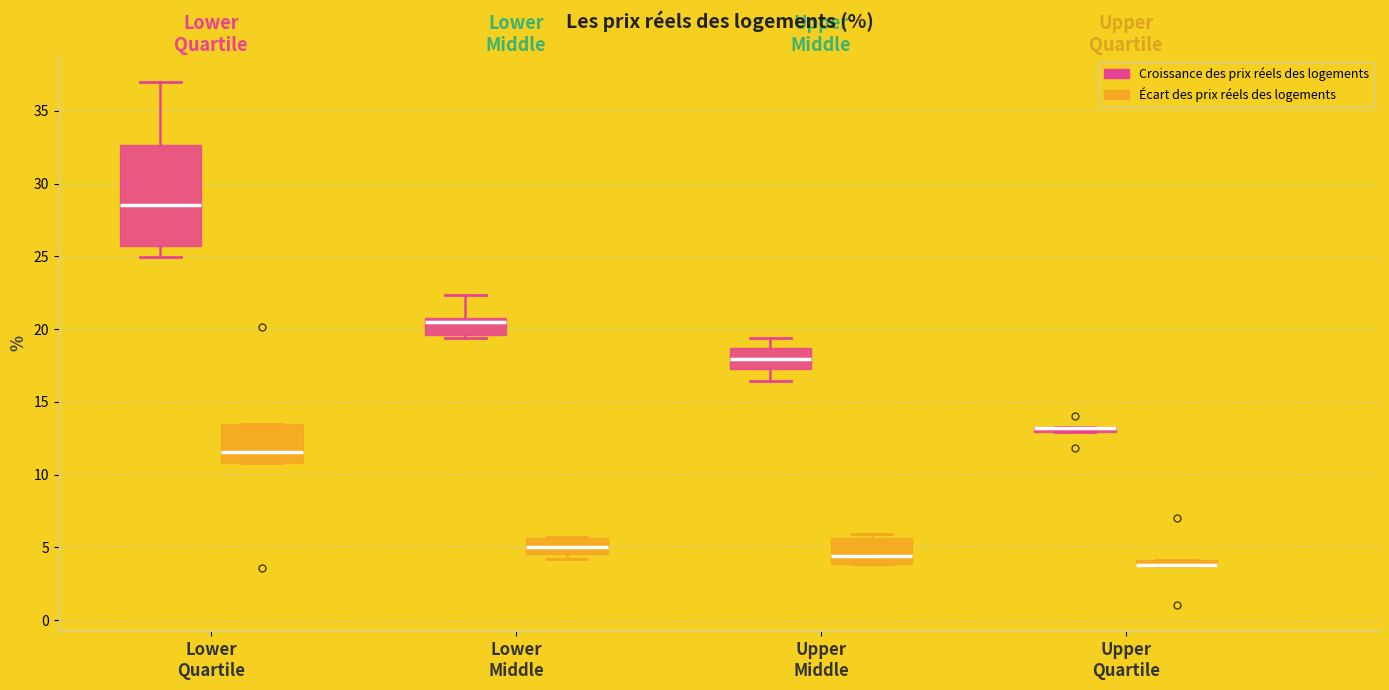

Where does the upper whisker of the box for Lower Middle (Croissance des prix réels des logements) end on the y-axis? The values are not printed on the chart, so give them approximately, as read against the axis.

22.5